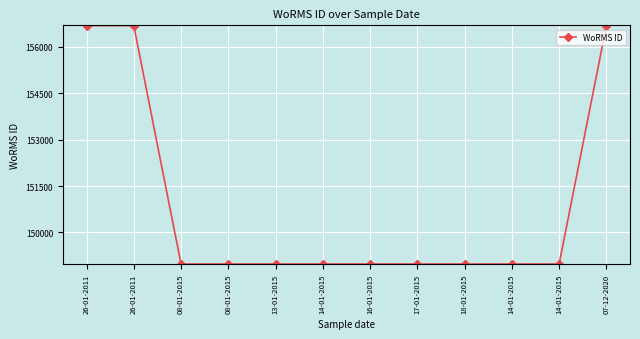

Does the chart display data point markers on the line(s)?

Yes